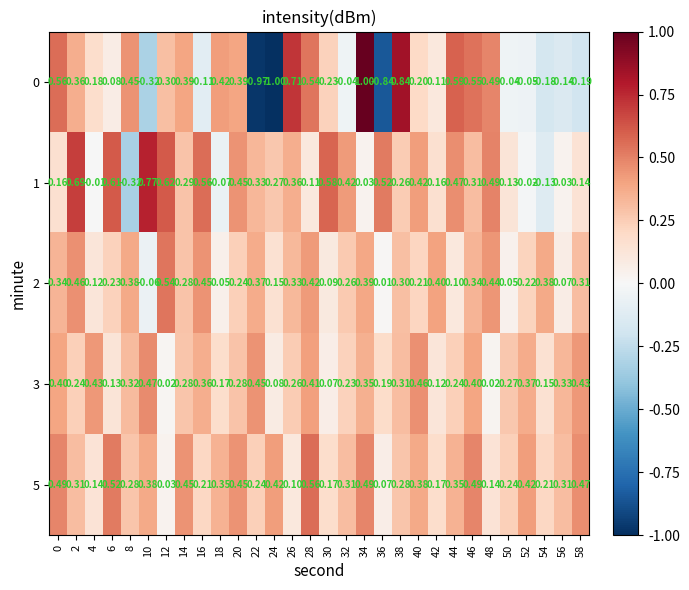

How many series are shown in this chart?

5